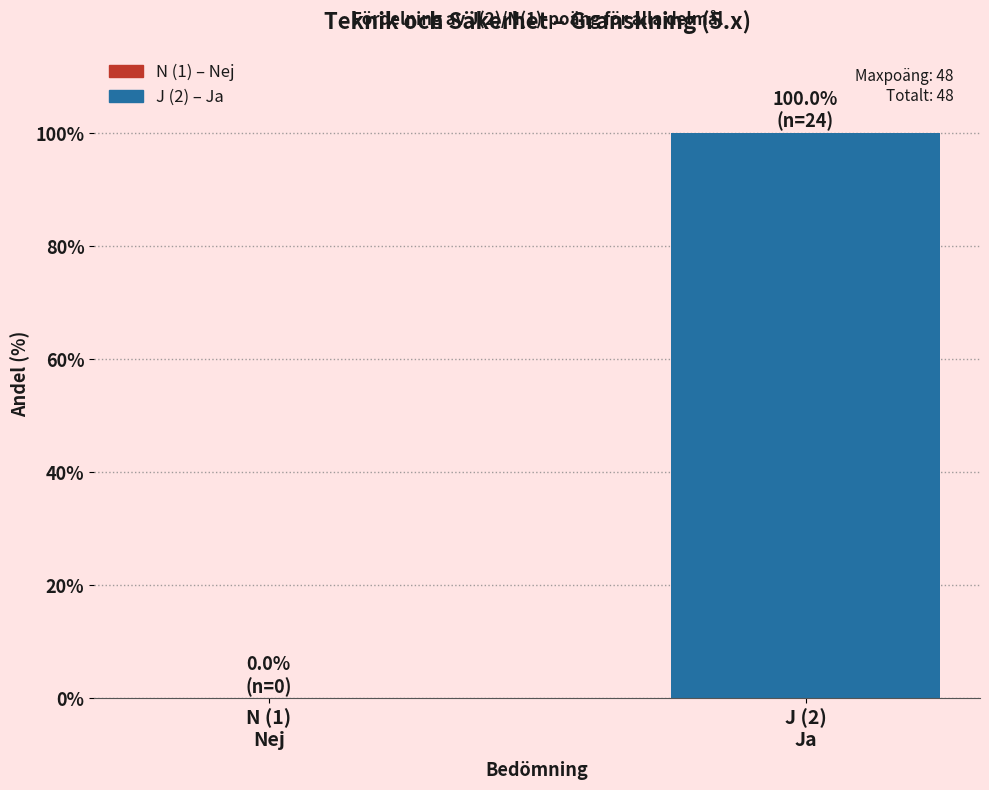

What is the maximum value shown in the chart?

100